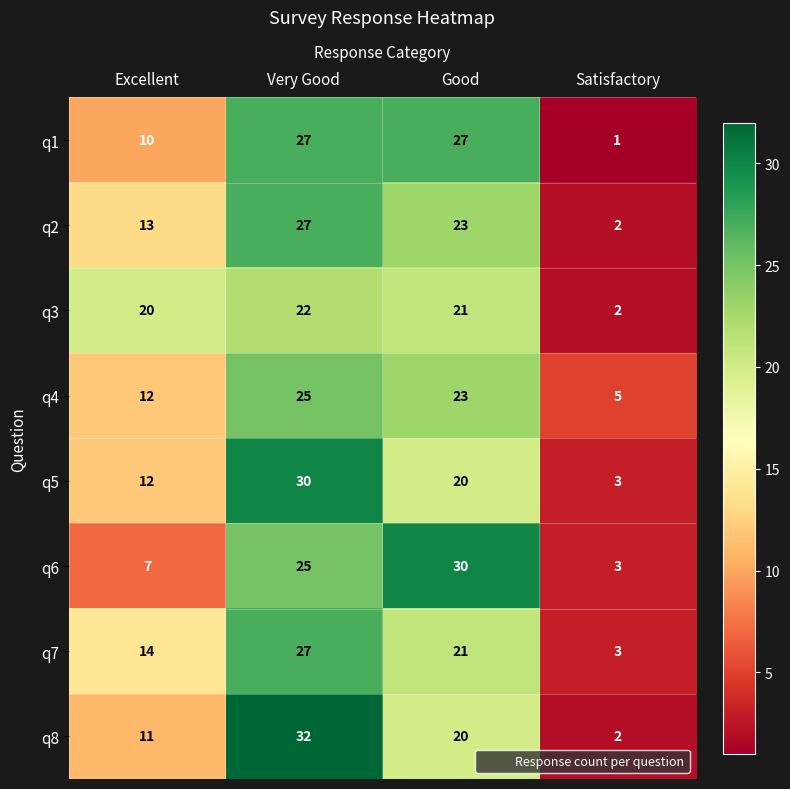

What is the average value of the q8 series?

16